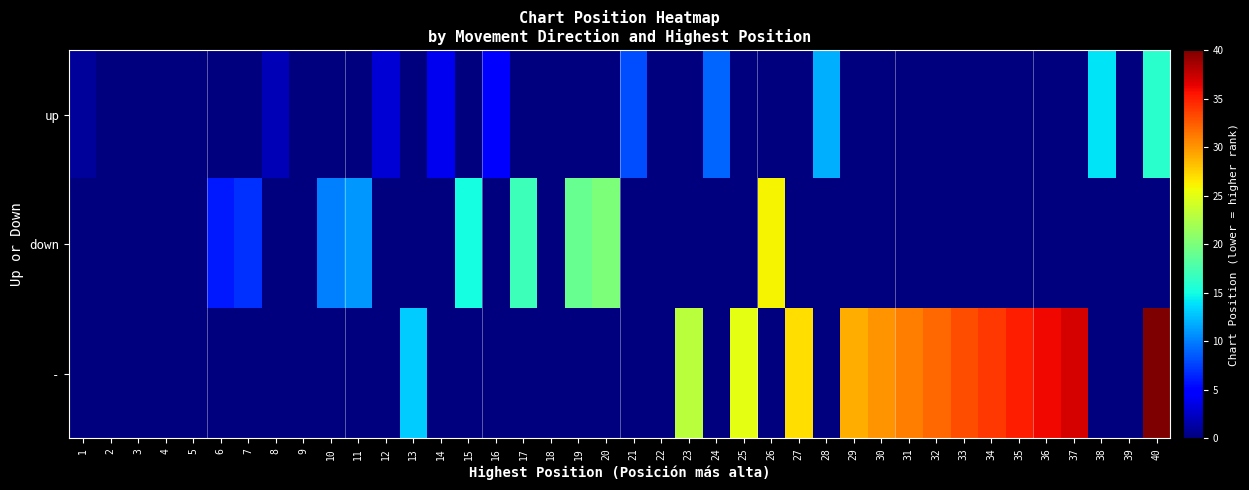

List the series in order of their peak value, highest first.

-, down, up